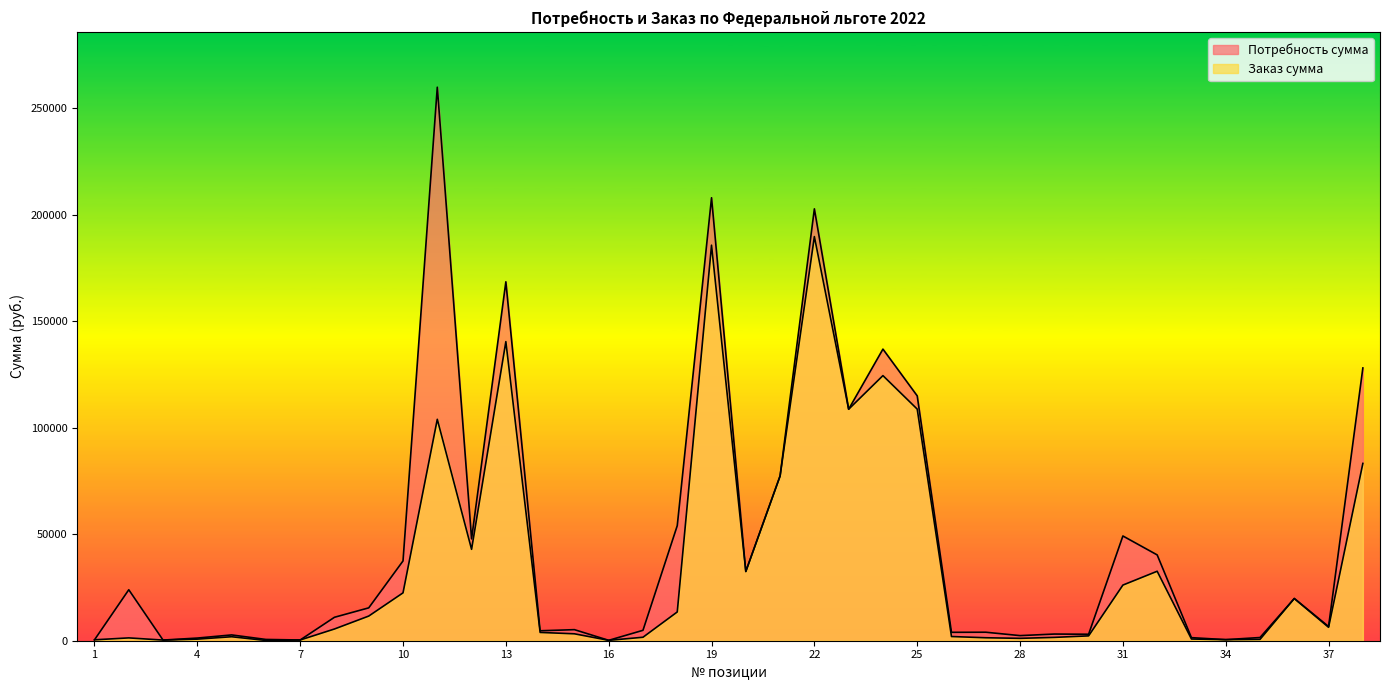

Reading left to right, what are all the values shown in this chart?

Потребность сумма: 422.8	23922.0	300.0	1247.0	2720.0	600.0	340.0	11000.0	15424.0	37440.0	259758.0	47794.5	168431.3	4668.0	5194.1	185.0	4882.5	54000.0	207883.2	32498.7	77324.0	202674.6	108641.2	136851.0	114907.2	3940.0	3984.0	2394.0	3130.0	3040.0	49152.0	40269.6	1440.0	500.0	1500.0	19810.0	6663.6	128008.0
Заказ сумма: 422.8	1329.0	300.0	748.2	1870.0	120.0	340.0	5500.0	11568.0	22464.0	103903.2	42892.5	140359.4	3890.0	3246.3	185.0	1627.5	13500.0	185610.0	32498.7	77324.0	189658.8	108641.2	124410.0	108696.0	1970.0	1394.4	1117.2	1565.0	2280.0	26112.0	32599.2	800.0	500.0	625.0	19810.0	6293.4	83205.2